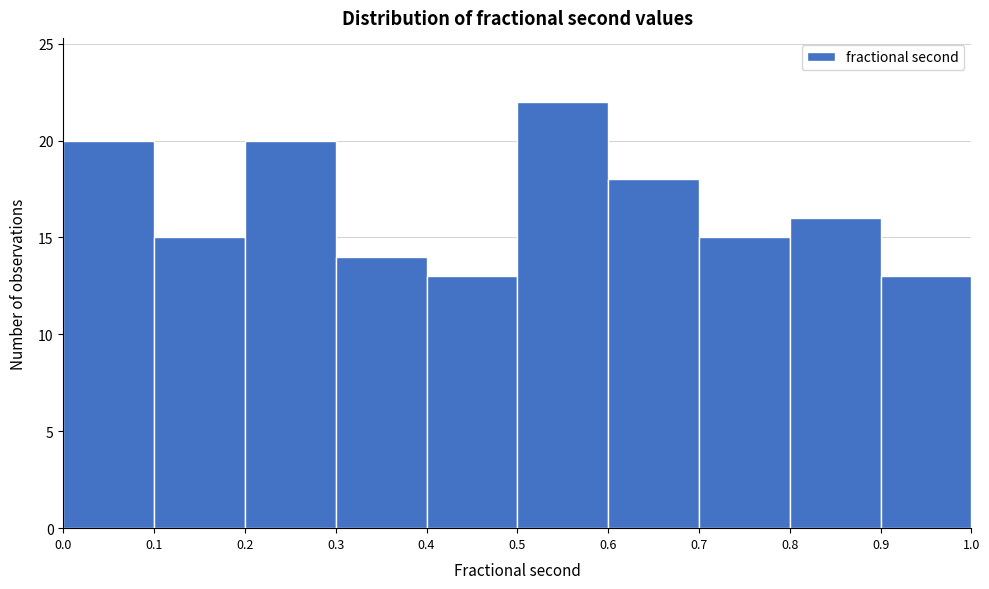

Reading left to right, transcribe this chart: for each bar, give the range it covers on the x-axis and its height. The values are not printed on the chart, so give them approximately, as read against the axis.

0.0 to 0.1: 20
0.1 to 0.2: 15
0.2 to 0.3: 20
0.3 to 0.4: 14
0.4 to 0.5: 13
0.5 to 0.6: 22
0.6 to 0.7: 18
0.7 to 0.8: 15
0.8 to 0.9: 16
0.9 to 1.0: 13